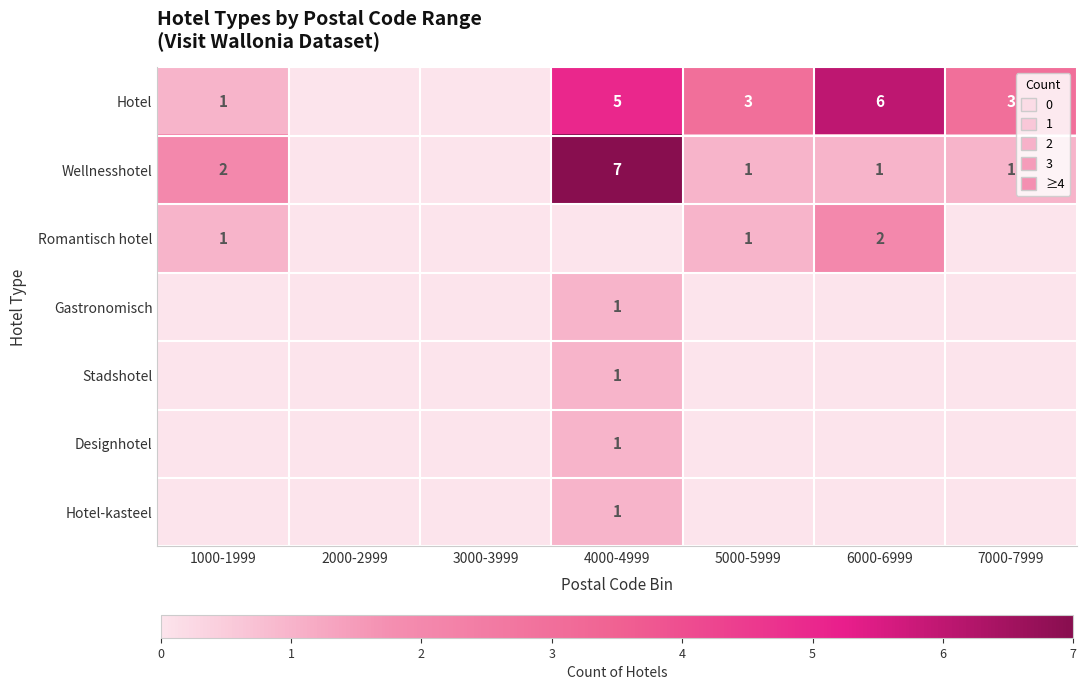

The value of Hotel-kasteel at 7000-7999 is 0. True or false?

True